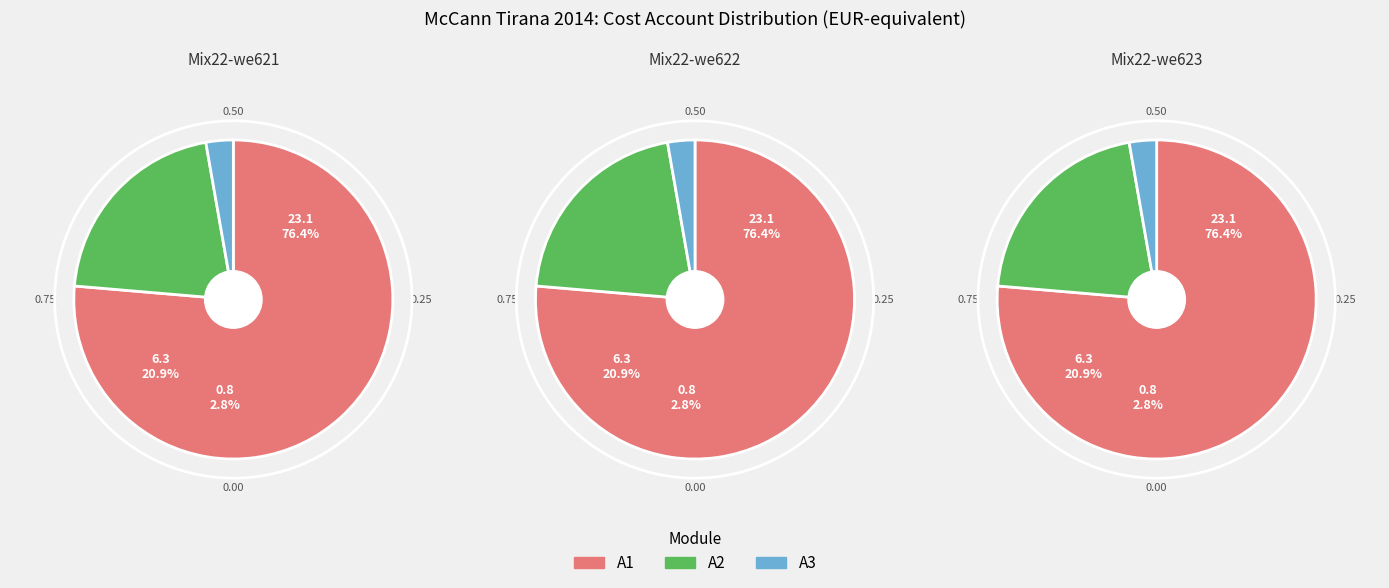

The Berlin Chemie cost slice represents 7% of the pie. True or false?

False